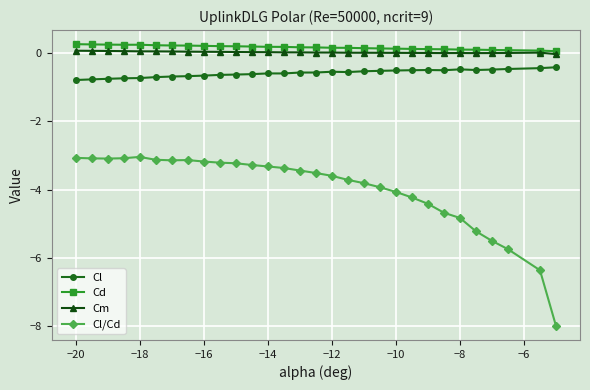

What is the minimum value shown in the chart?

-8.0